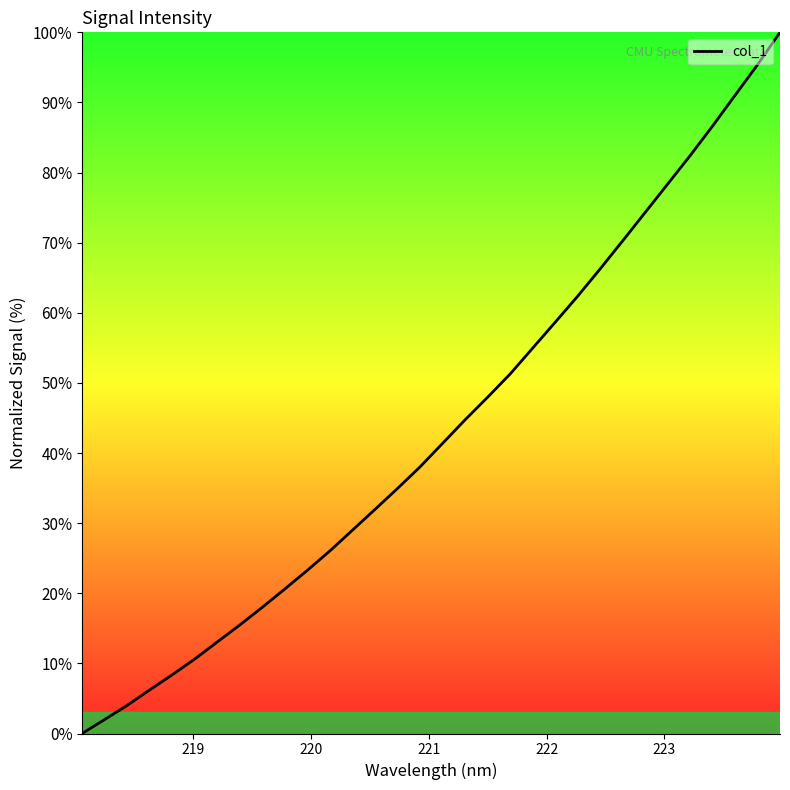

How many values exceed 41?

16